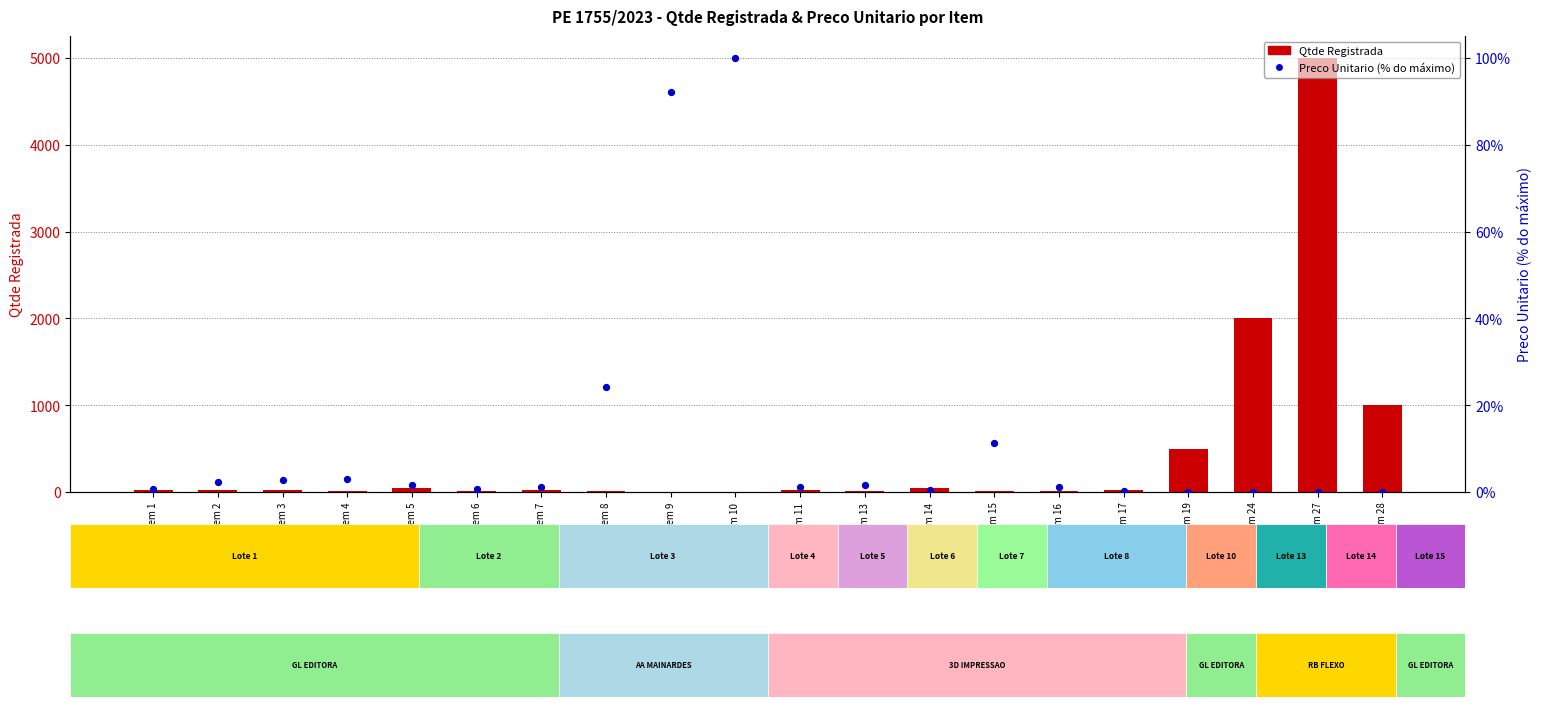

At which category is the sum across all series the highest?

Item 27